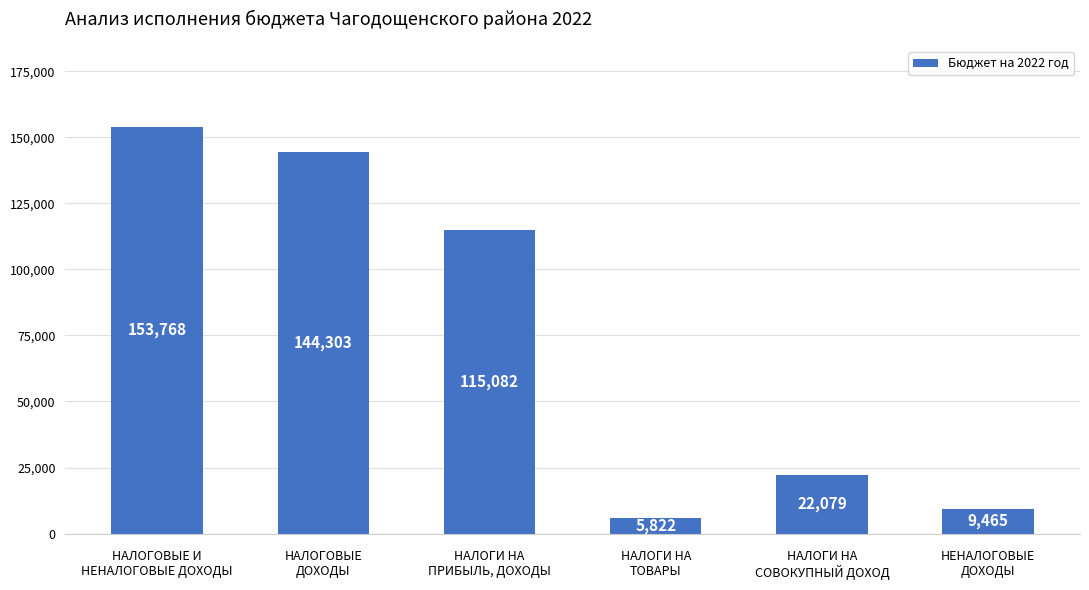

What is the label of the 2nd bar from the right?

НАЛОГИ НА
СОВОКУПНЫЙ ДОХОД